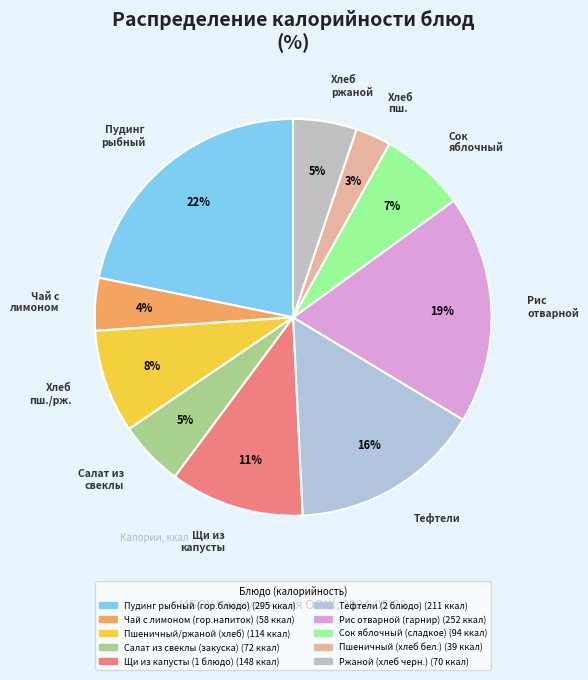

To the nearest percent, what percentage of the pie is Салат из свеклы (закуска)?

5%